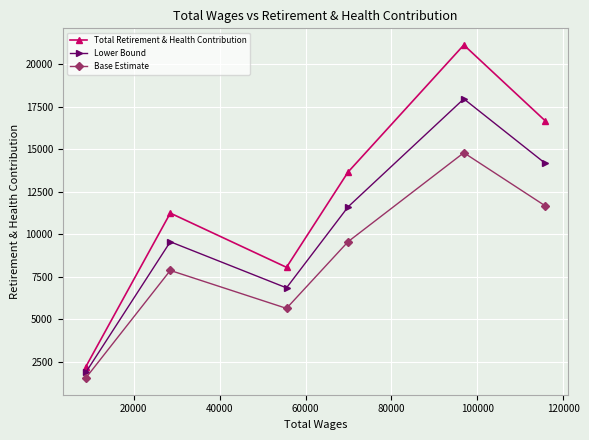

What is the highest value of the Lower Bound series?

17966.5